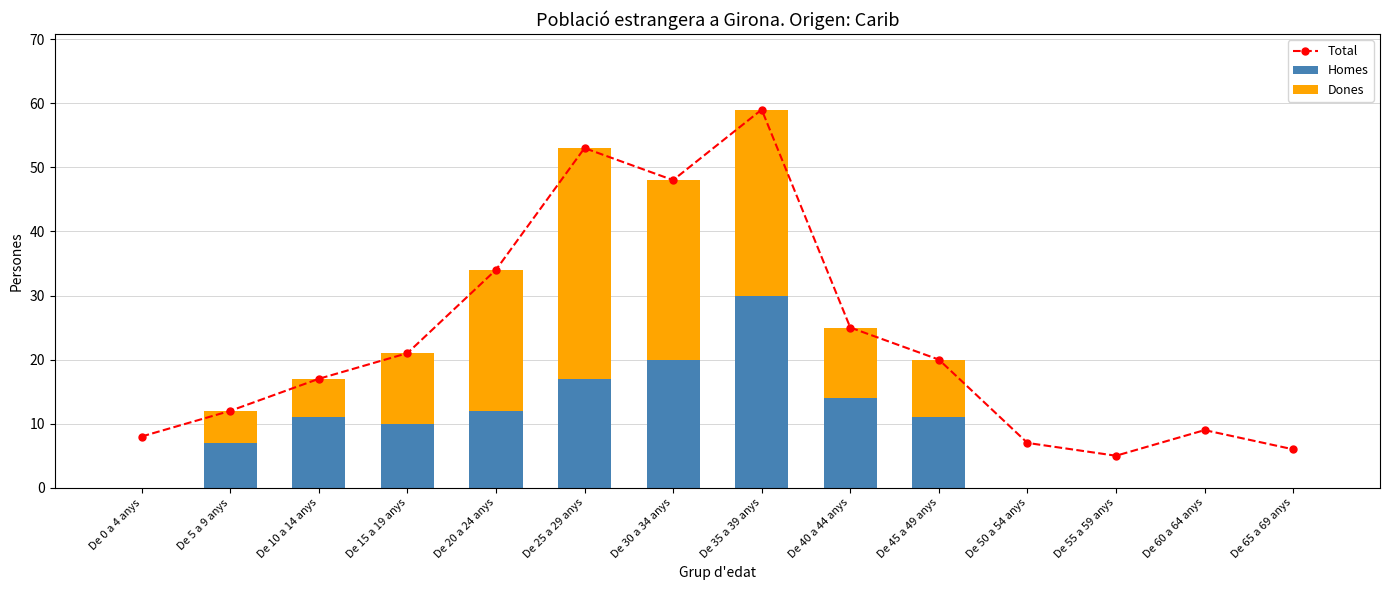

What is the sum of the Dones values at De 20 a 24 anys and De 45 a 49 anys?

31